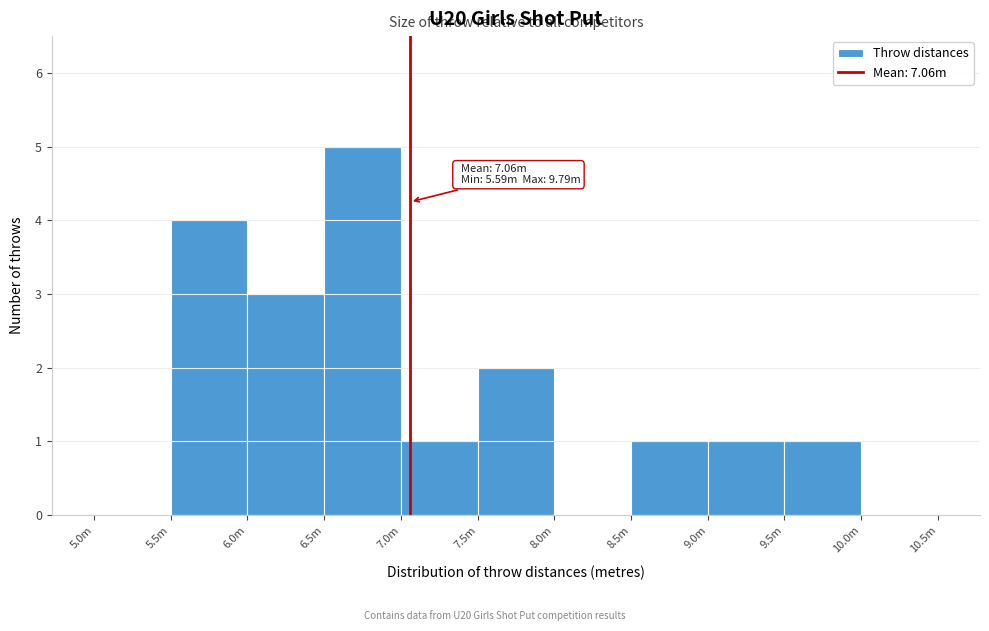

Reading left to right, what are all the values shown in this chart?

5.0m=0	5.5m=4	6.0m=3	6.5m=5	7.0m=1	7.5m=2	8.0m=0	8.5m=1	9.0m=1	9.5m=1	10.0m=0